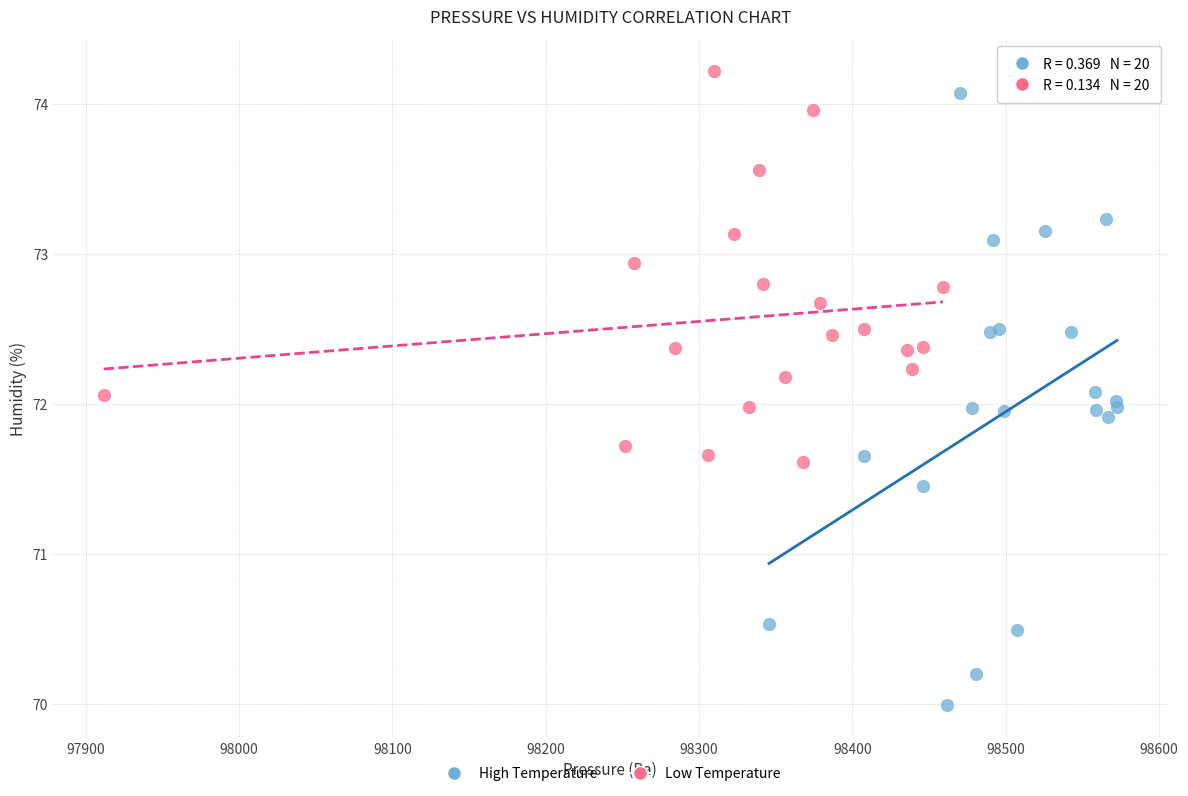

Which series has the largest Y range (max minus min)?

High Temperature